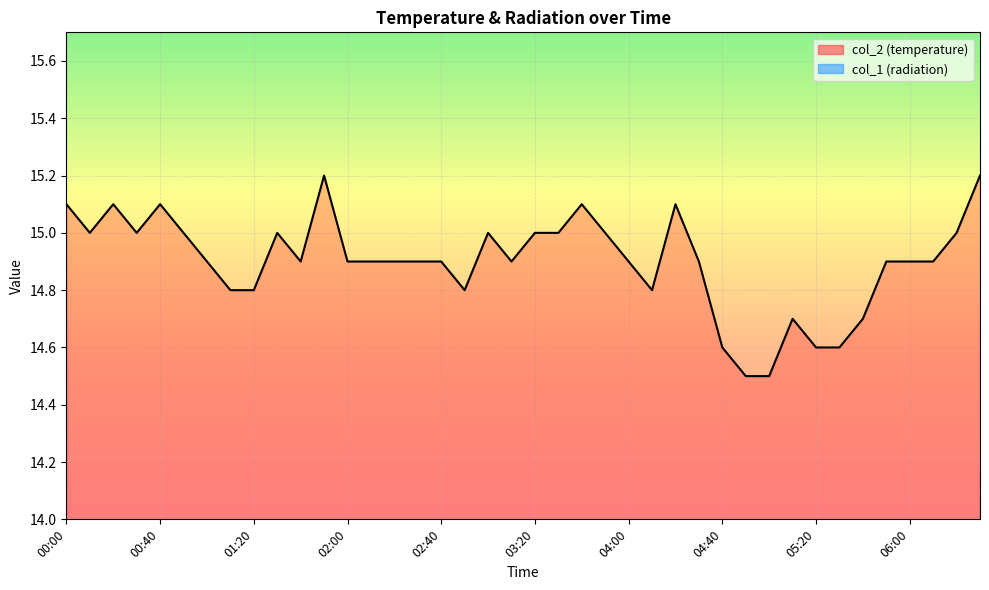

Reading right to left, what are all the values shown in this chart?

06:30=15.2	06:20=15.0	06:10=14.9	06:00=14.9	05:50=14.9	05:40=14.7	05:30=14.6	05:20=14.6	05:10=14.7	05:00=14.5	04:50=14.5	04:40=14.6	04:30=14.9	04:20=15.1	04:10=14.8	04:00=14.9	03:50=15.0	03:40=15.1	03:30=15.0	03:20=15.0	03:10=14.9	03:00=15.0	02:50=14.8	02:40=14.9	02:30=14.9	02:20=14.9	02:10=14.9	02:00=14.9	01:50=15.2	01:40=14.9	01:30=15.0	01:20=14.8	01:10=14.8	01:00=14.9	00:50=15.0	00:40=15.1	00:30=15.0	00:20=15.1	00:10=15.0	00:00=15.1